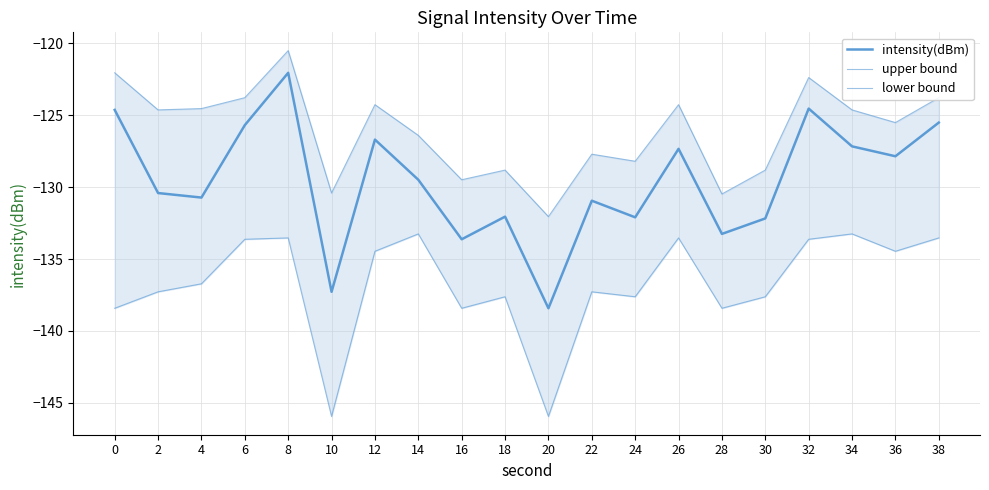

At 10, list the series in order from largest to smallest.

upper bound, intensity(dBm), lower bound